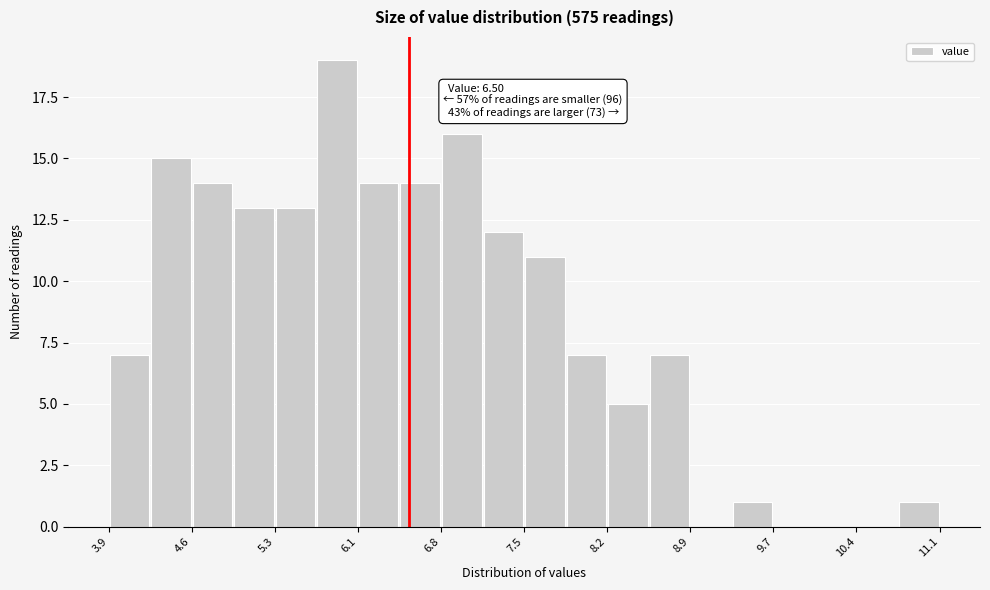

Around what value on the x-axis is the tallest bar? Give the approximate position of its centre, as read against the axis.

5.9